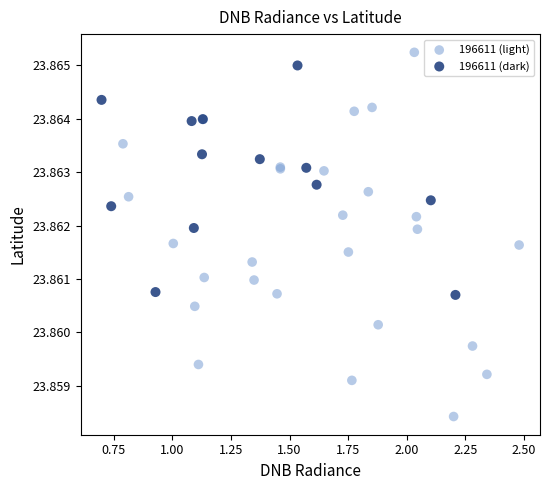

Which series contains the lowest Y value?

196611 (light)